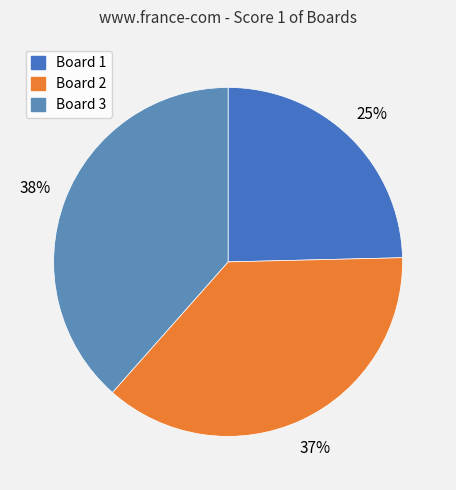

Is there any slice that represents more than half of the pie?

No